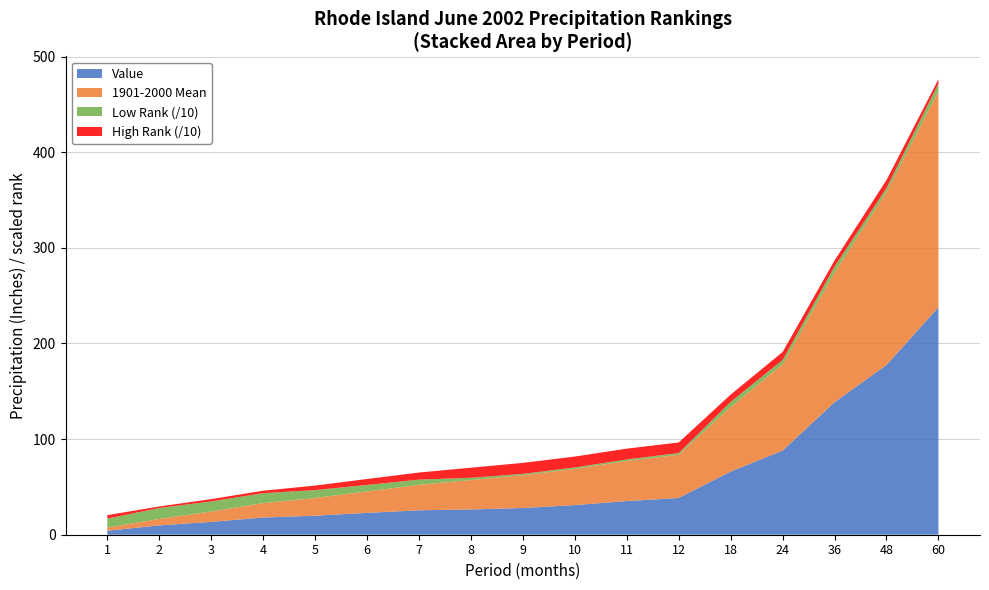

True or false: Value has a value of 229.1 at 36.

False